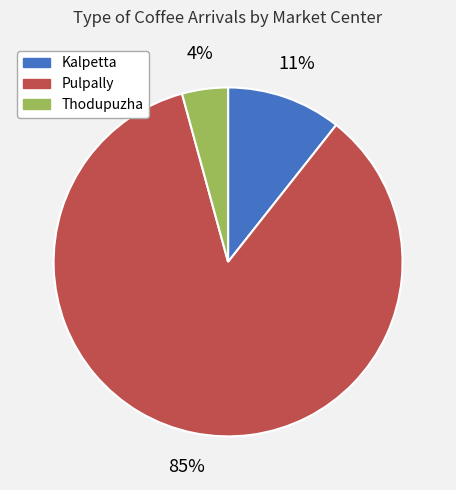

To the nearest percent, what is the average slice percentage?

33%